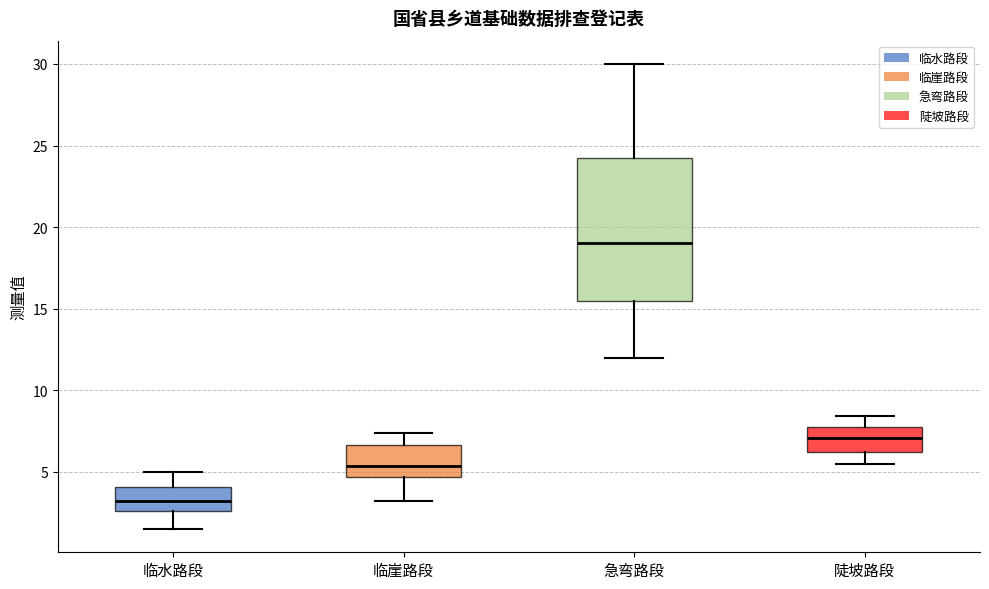

Reading left to right, read every box against the y-axis: the position of its median line, the range the box covers, and the ends of its whiskers. The values are not printed on the chart, so give them approximately, as read against the axis.

临水路段: median 3.0, box 2.5 to 4.0, whiskers 1.5 to 5.0
临崖路段: median 5.5, box 4.5 to 6.5, whiskers 3.0 to 7.5
急弯路段: median 19.0, box 15.5 to 24.5, whiskers 12.0 to 30.0
陡坡路段: median 7.0, box 6.0 to 7.5, whiskers 5.5 to 8.5